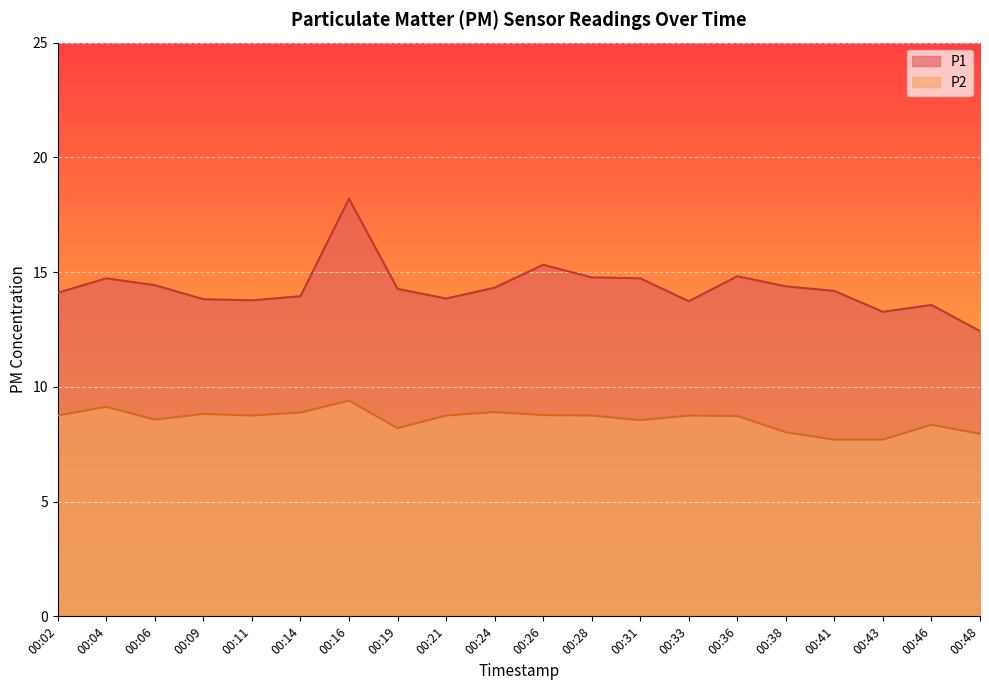

Which category has the lowest value in the P2 series?

00:41